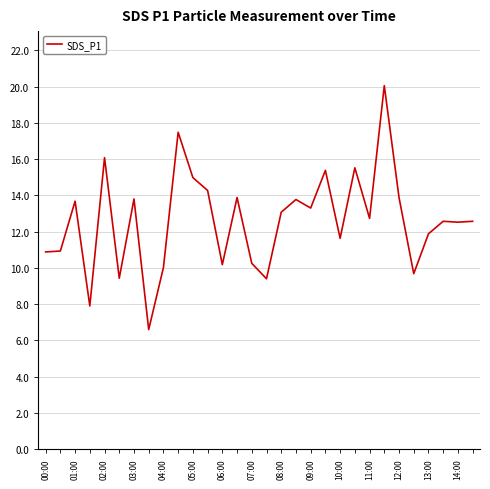

What is the smallest value displayed?

6.6